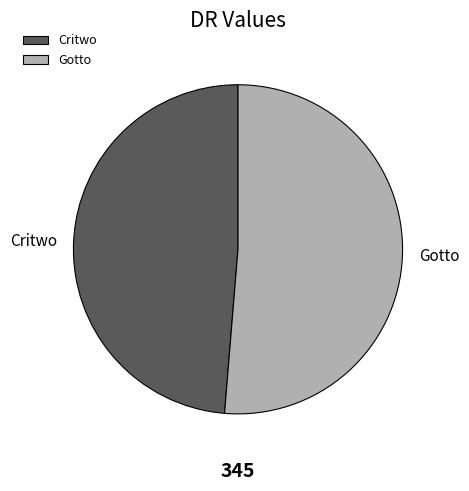

Does Critwo represent more than half of the total?

No